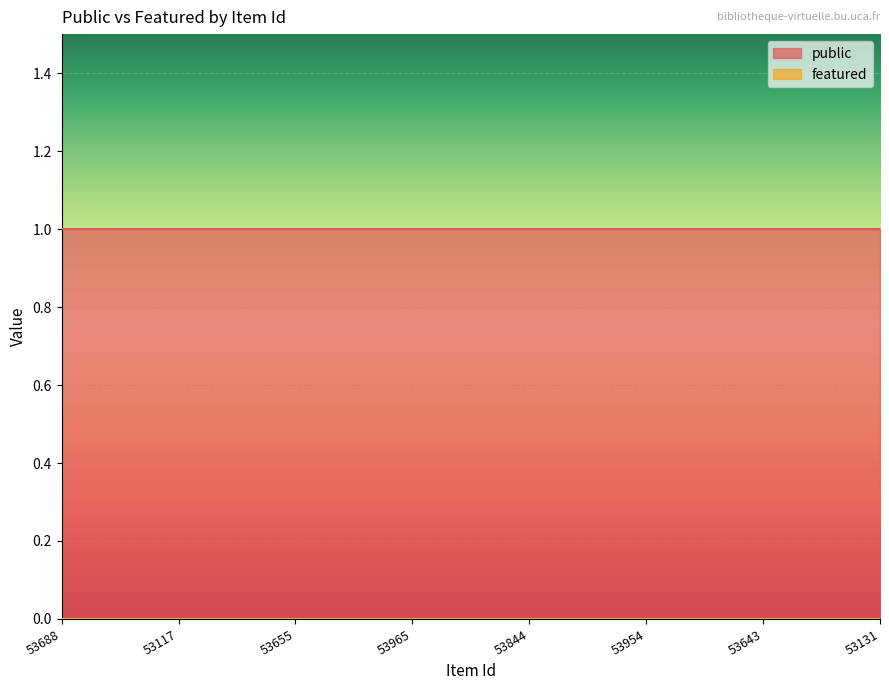

What is the total value across all series at 53954?

1